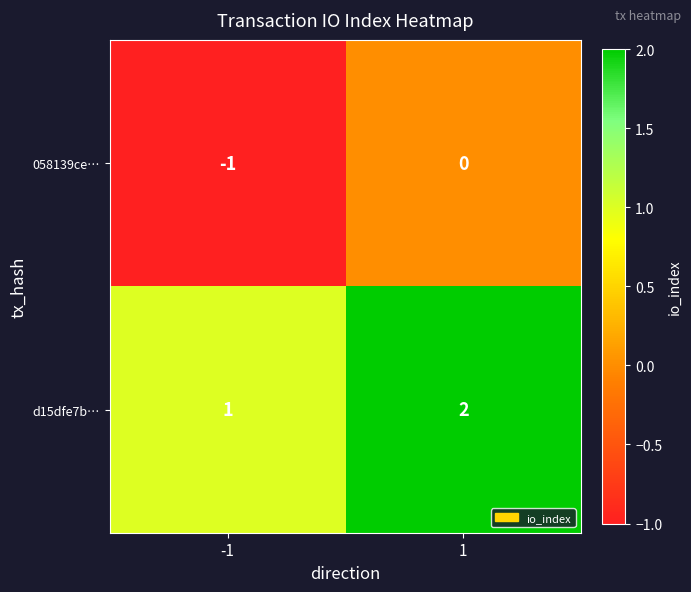

Rank the series by their maximum value, from highest to lowest.

d15dfe7b…, 058139ce…